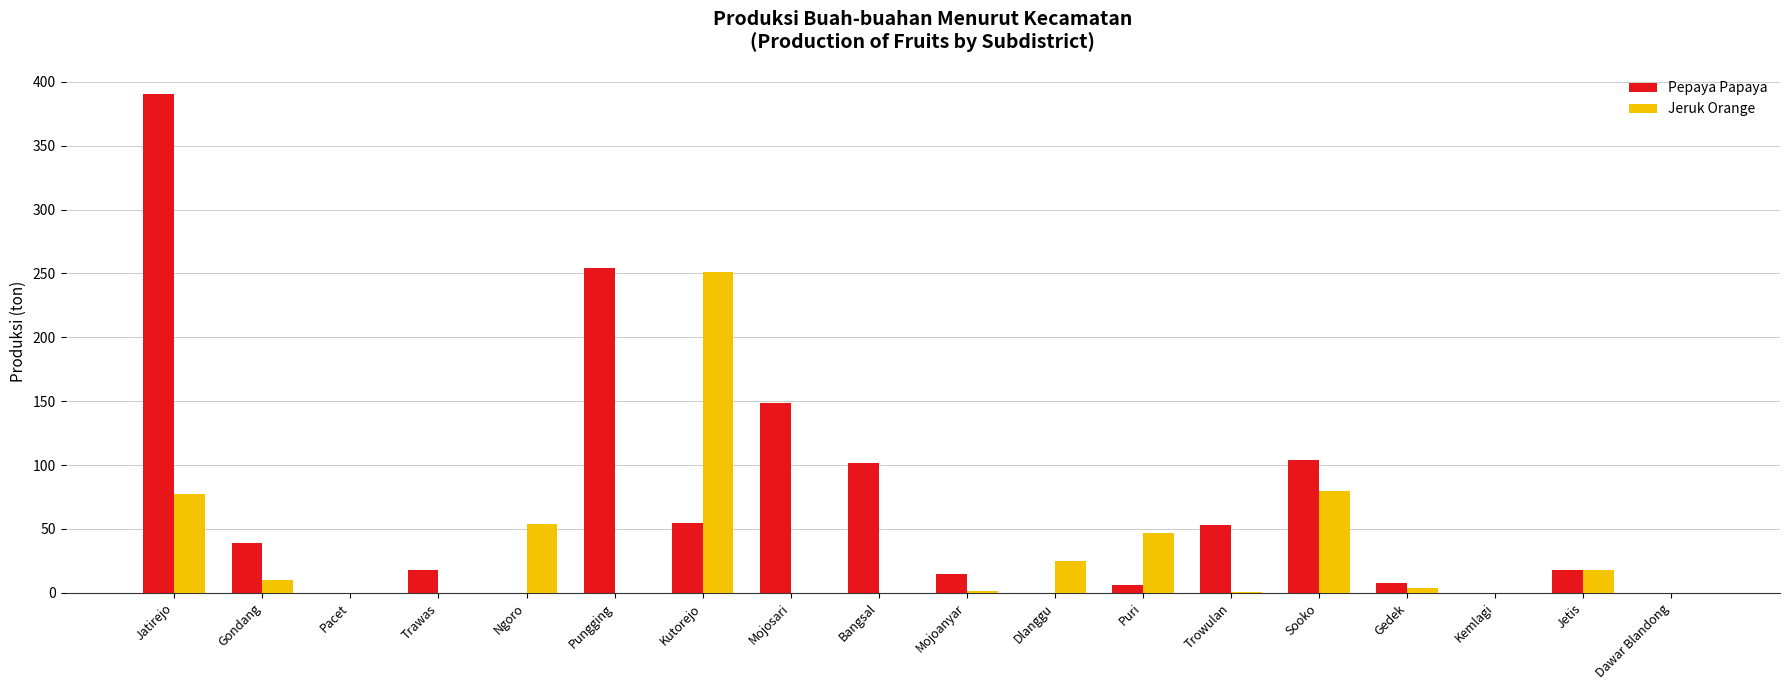

Which series has the widest spread of values?

Pepaya Papaya